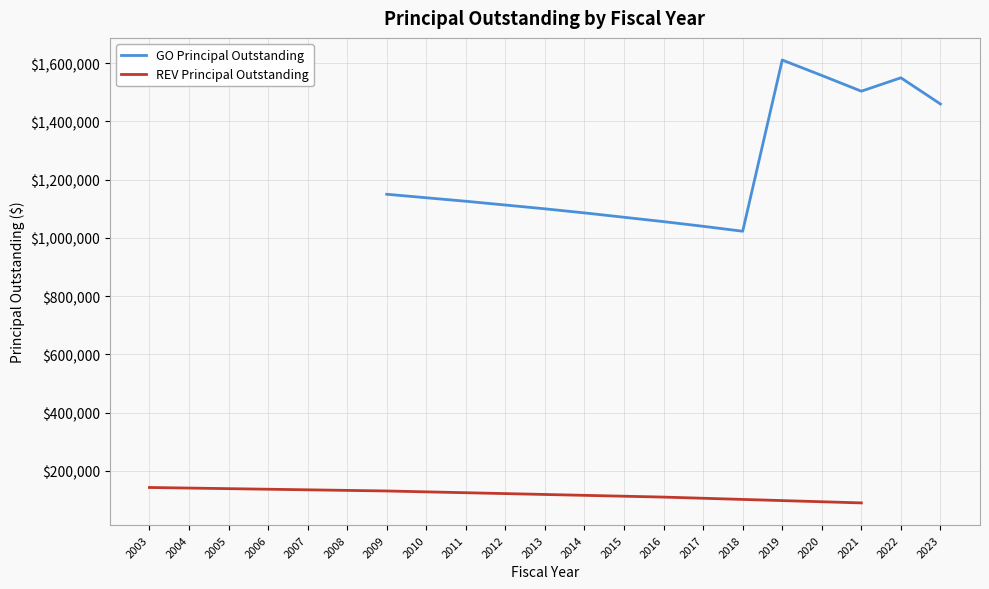

The REVPrincipalOutstanding series shows 98000 at 2019. True or false?

True